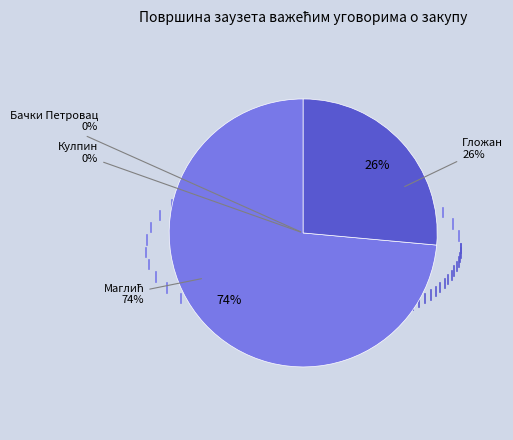

Which has a higher value, Гложан or Маглић?

Маглић